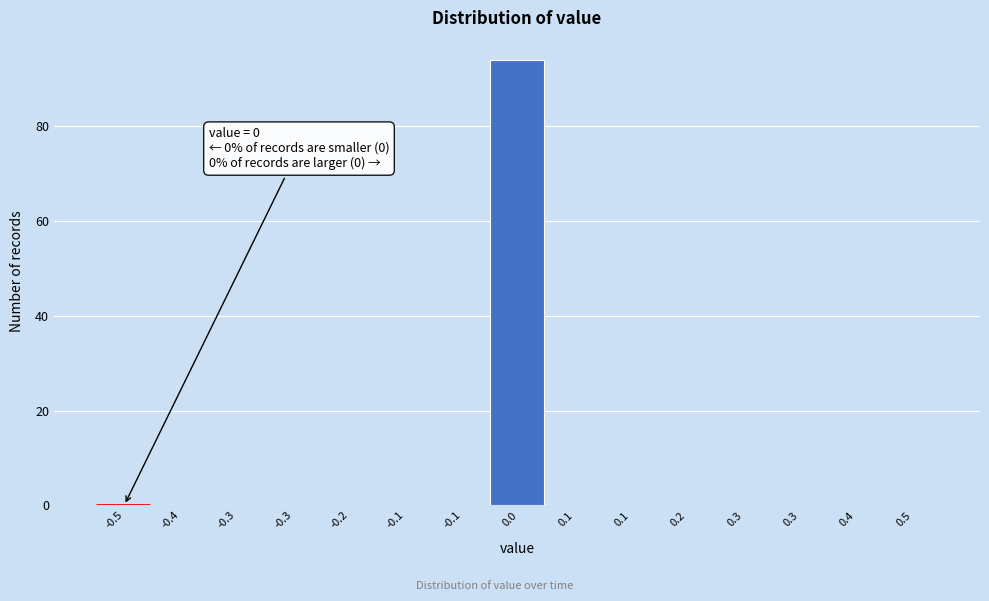

Count the number of data series in this chart.

1